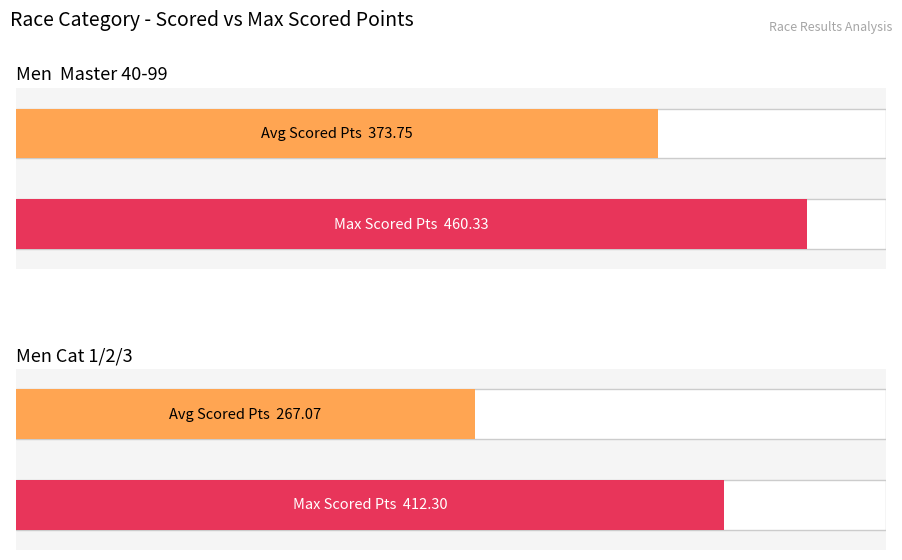

Which series has the largest range (max minus min)?

Average Scored Points